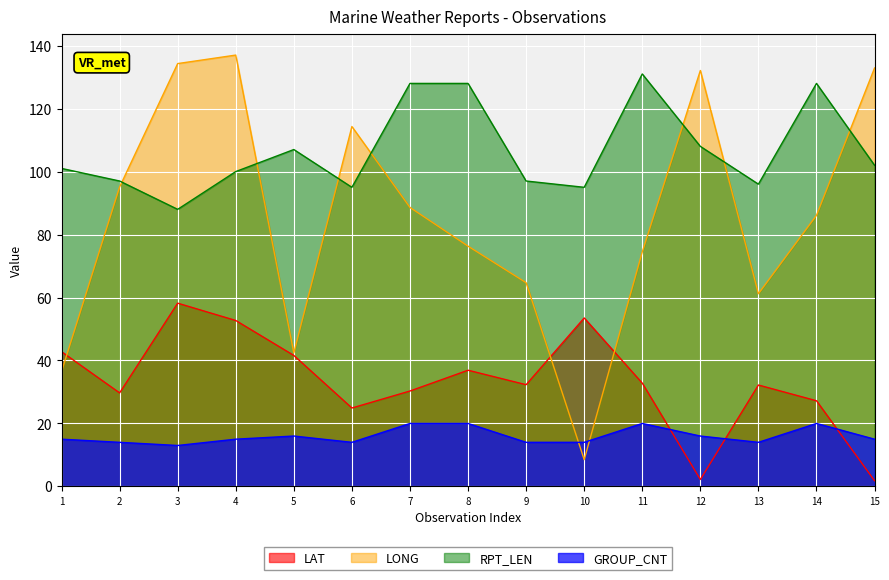

What is the greatest value displayed?

137.0